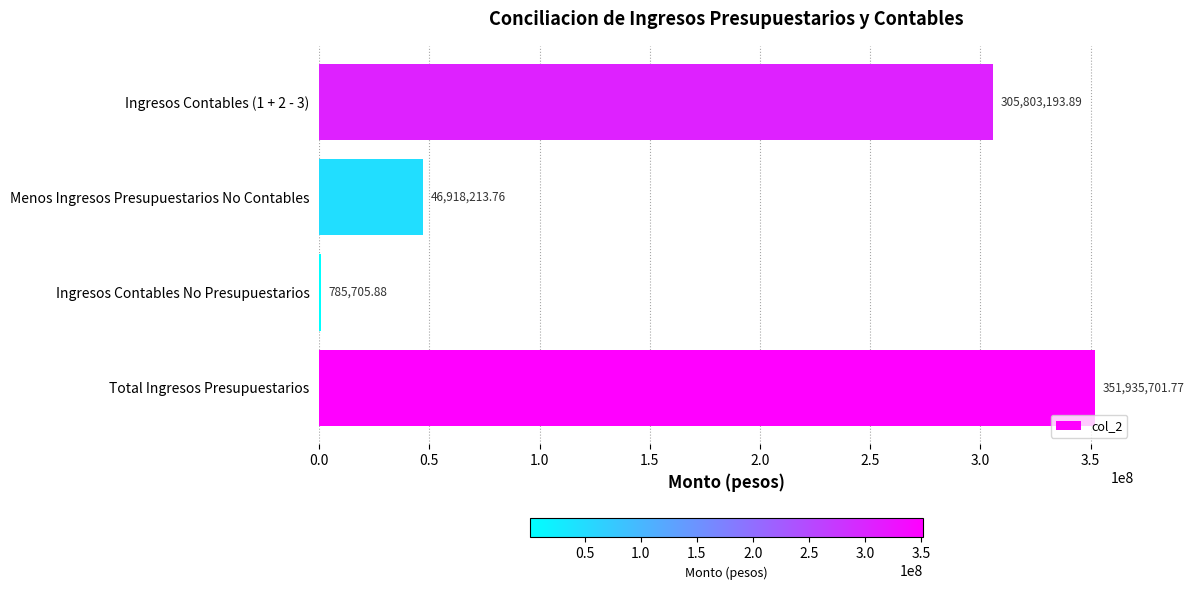

What is the sum of all values?

705442815.3